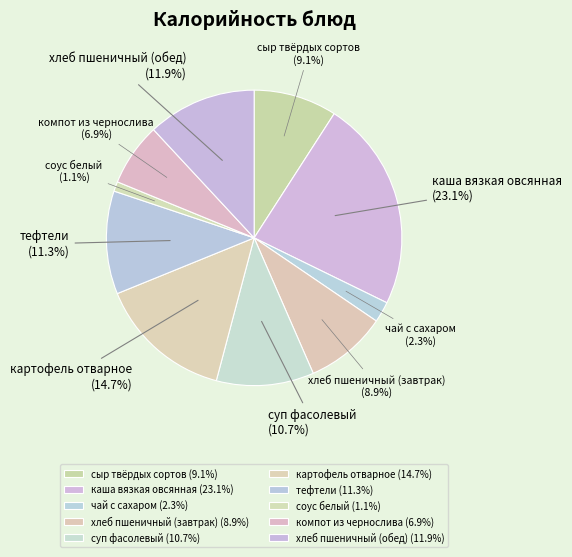

How many slices are in this pie chart?

10